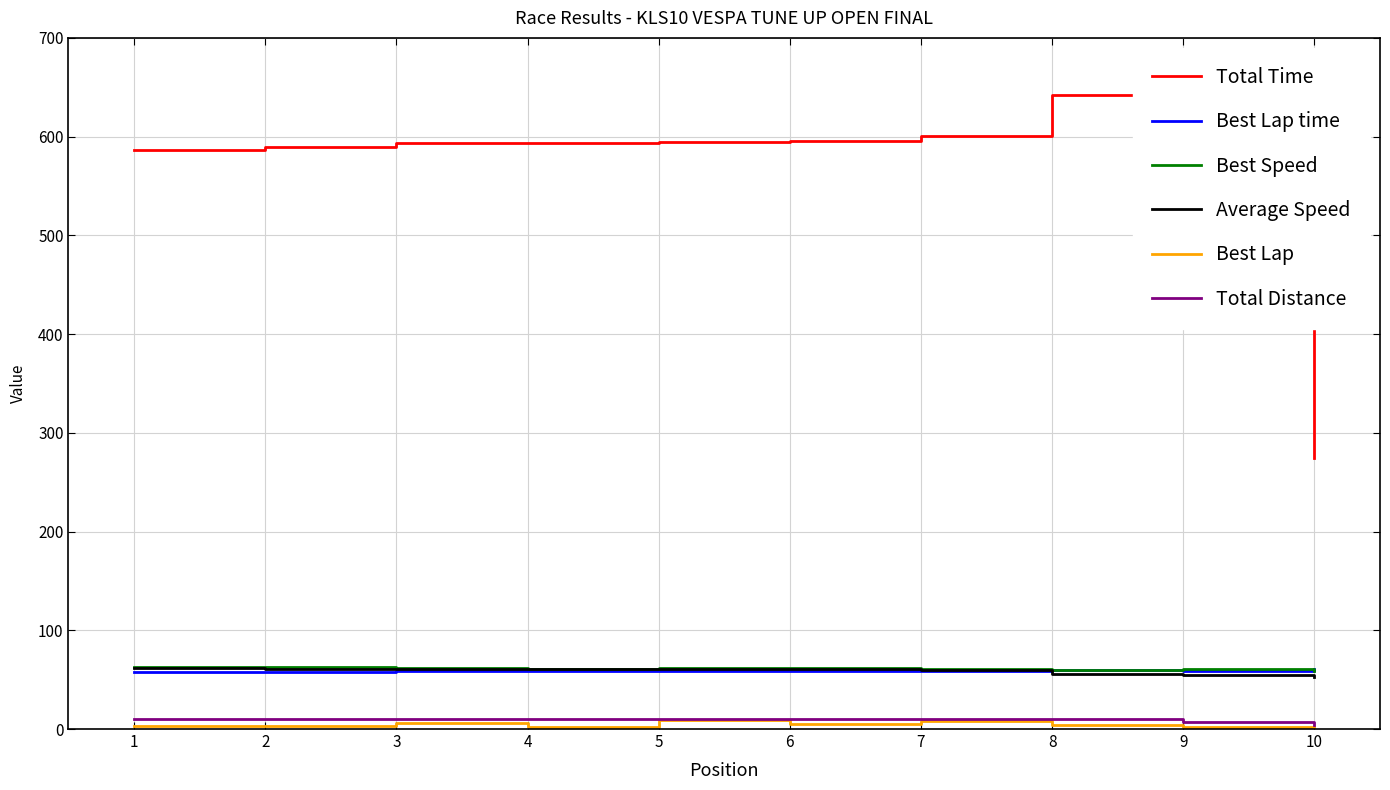

The value of Total Time at 3 is 593.4. True or false?

True